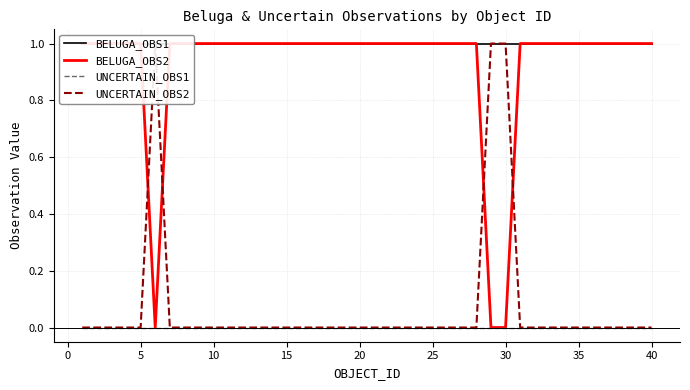

Which series has the largest range (max minus min)?

BELUGA_OBS2